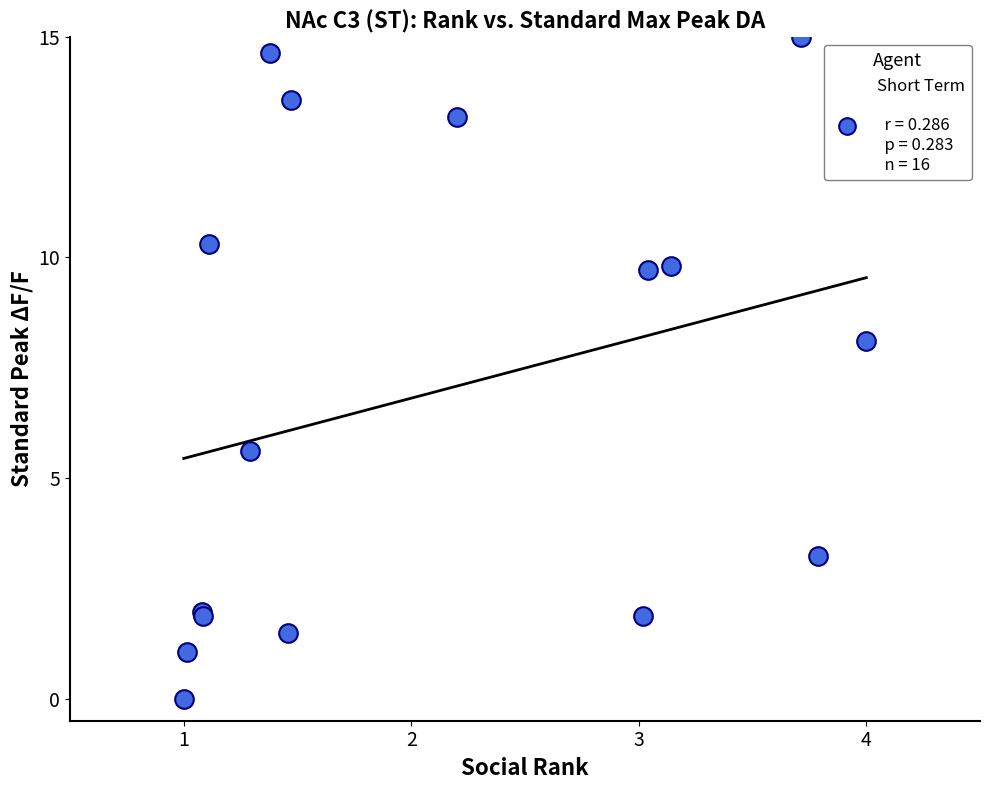

What Y value in the scatter plot is closest to 7?

8.1